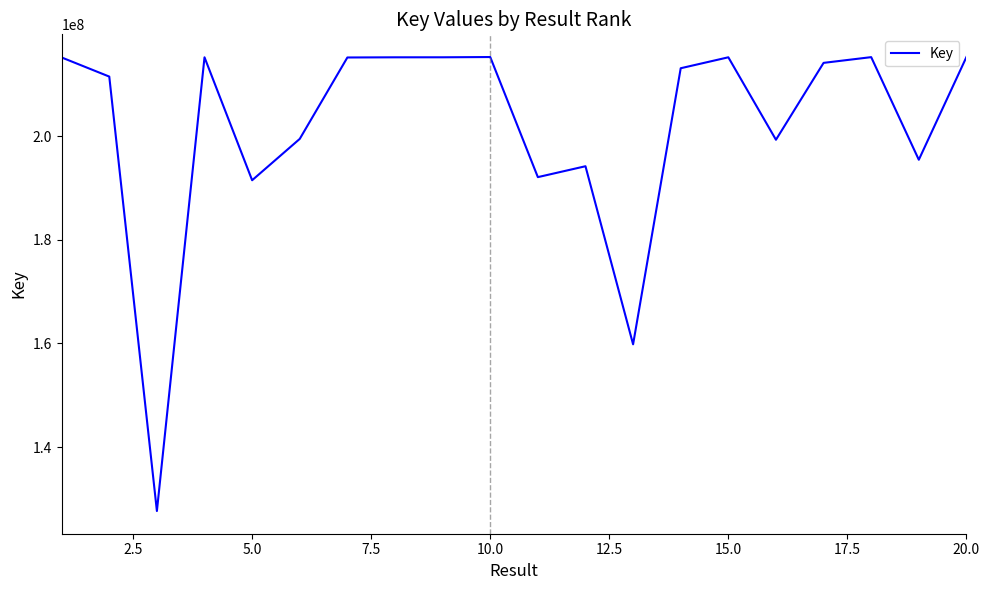

What is the minimum value shown in the chart?

127677268